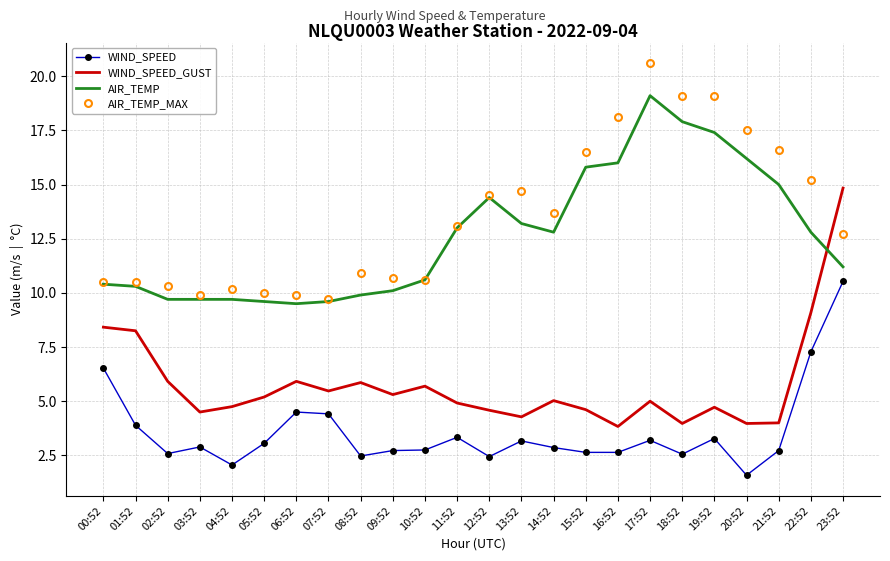

List the series in order of their peak value, lowest first.

WIND_SPEED, WIND_SPEED_GUST, AIR_TEMP, AIR_TEMP_MAX